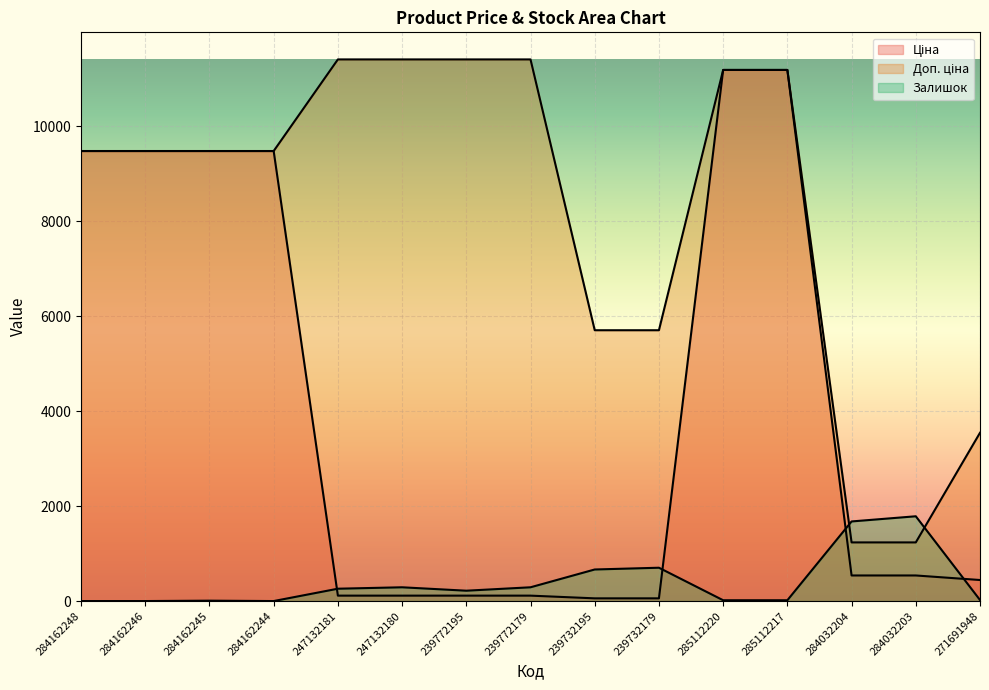

Which category has the highest value in the Доп. ціна series?

247132181